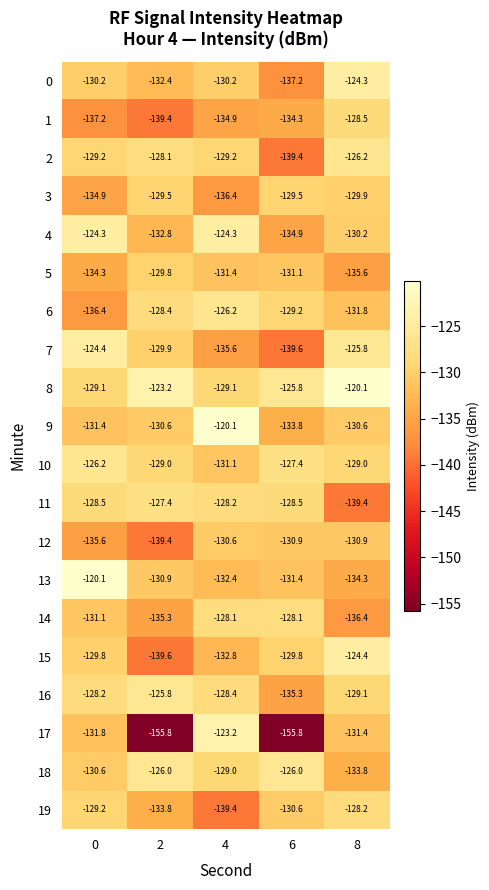

Rank the series at 8 from highest to lowest value.

8, 0, 15, 7, 2, 19, 1, 10, 16, 3, 4, 9, 12, 17, 6, 18, 13, 5, 14, 11